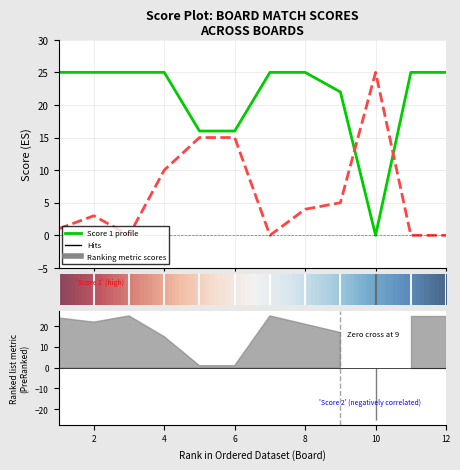

In Score 1, how many points are lower than both neighbors (excluding endpoints)?

1